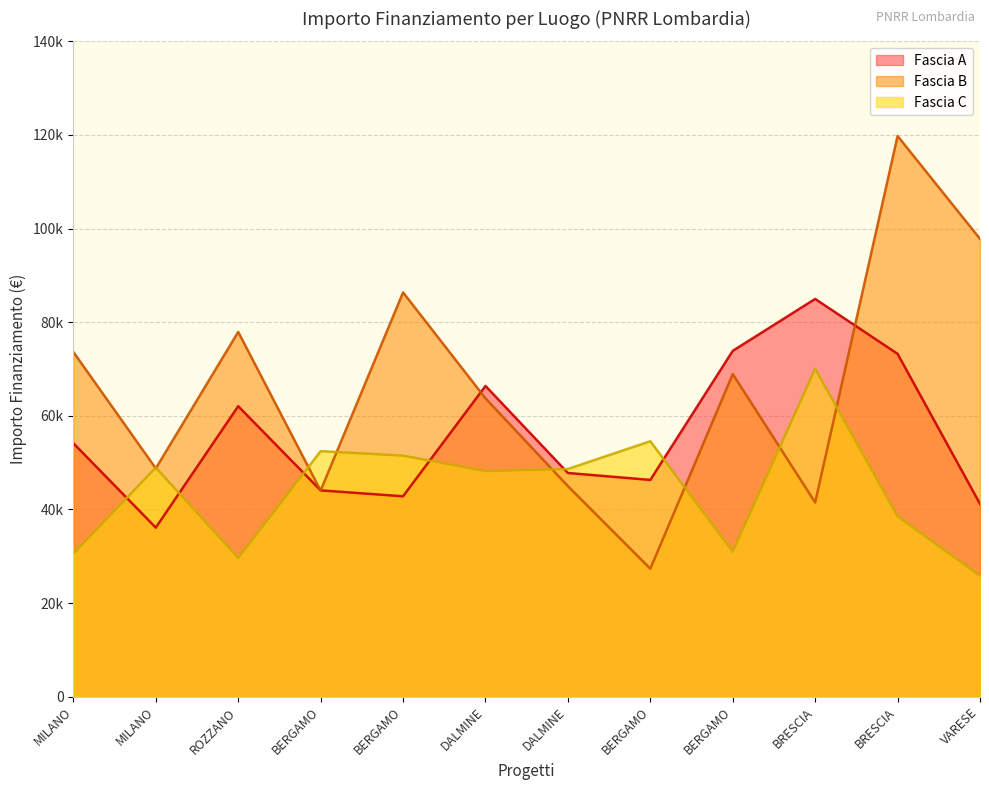

How many values in the Fascia A series exceed 54144?

6